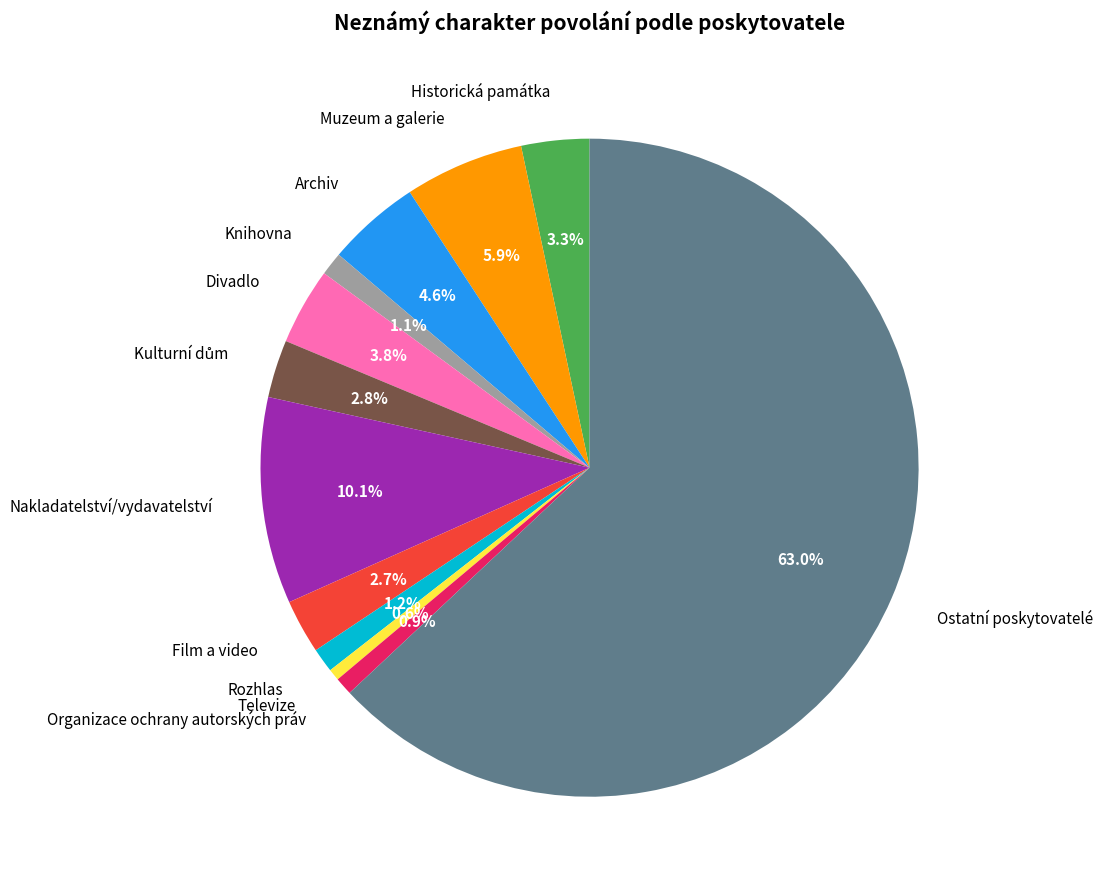

Is there any slice that represents more than half of the pie?

Yes